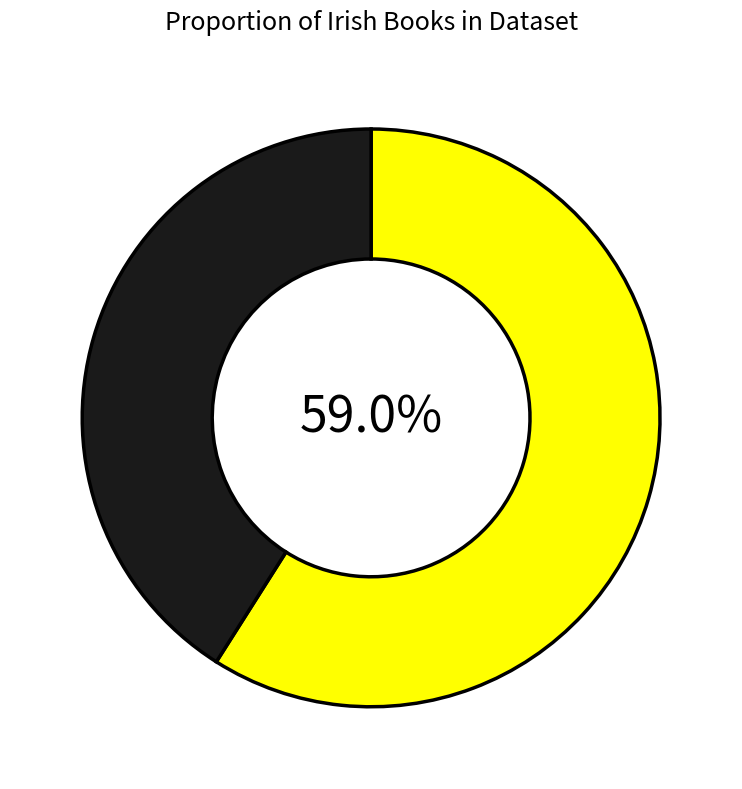

Is there any slice that represents more than half of the pie?

Yes